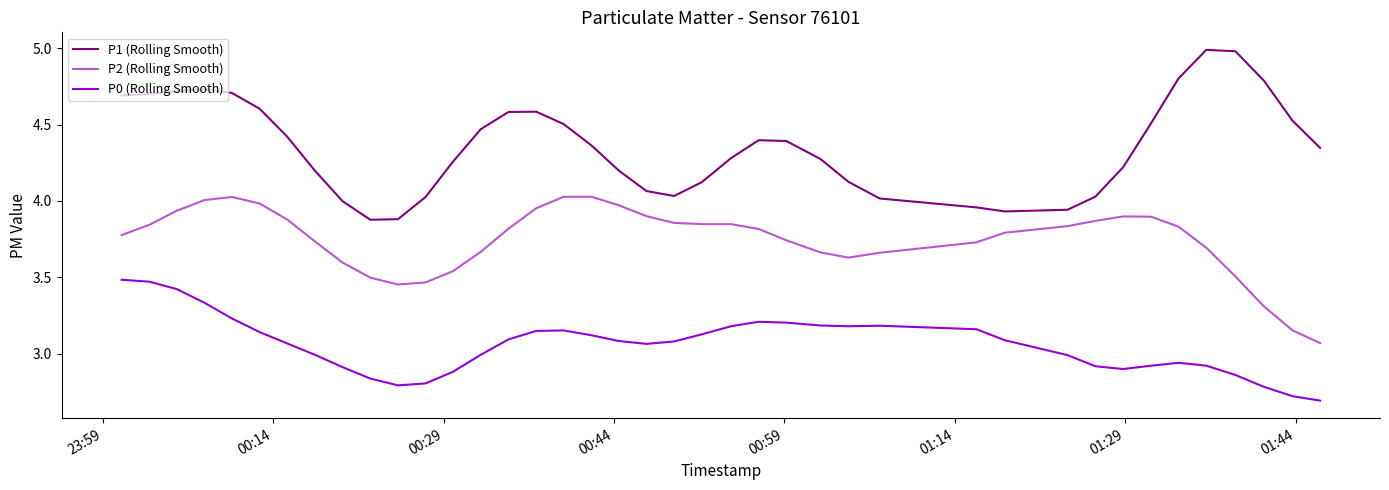

What is the lowest value of the P0 (Rolling Smooth) series?

2.7